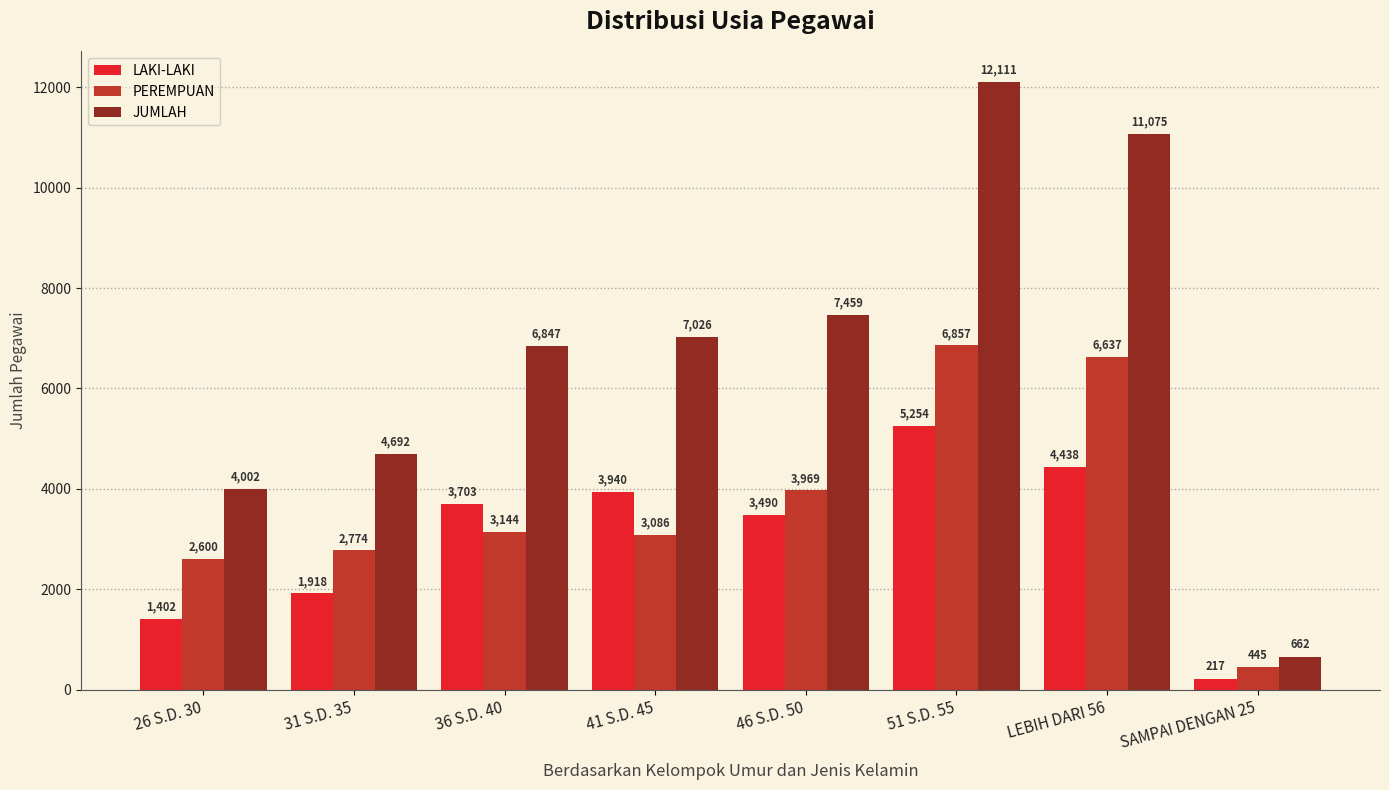

What is the spread (max minus min) of values at 36 S.D. 40?

3703